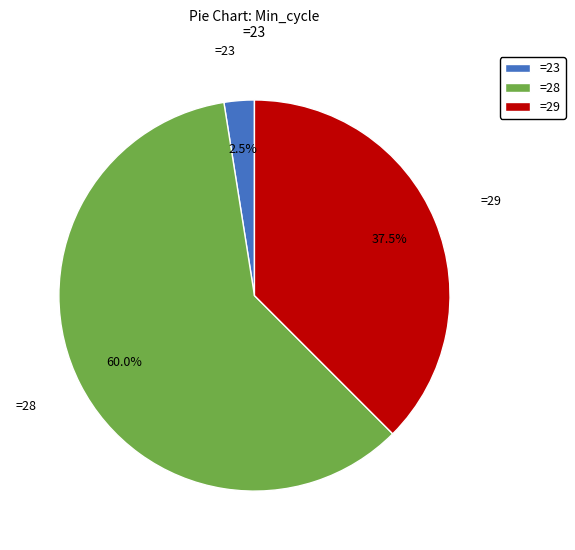

Which slice is the smallest?

=23